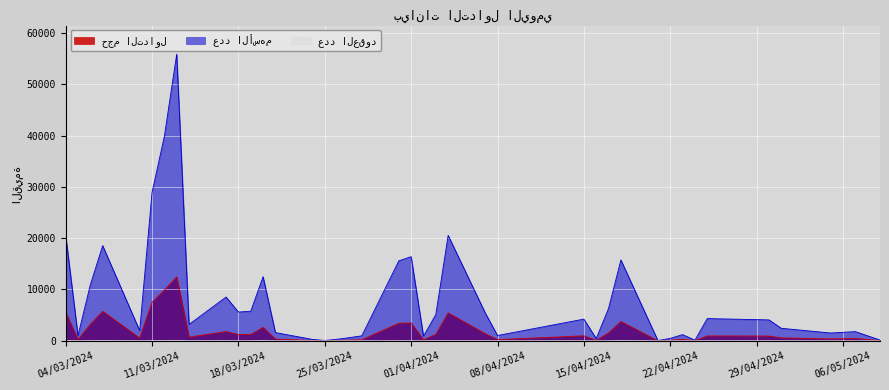

How many lines are shown in the chart?

3